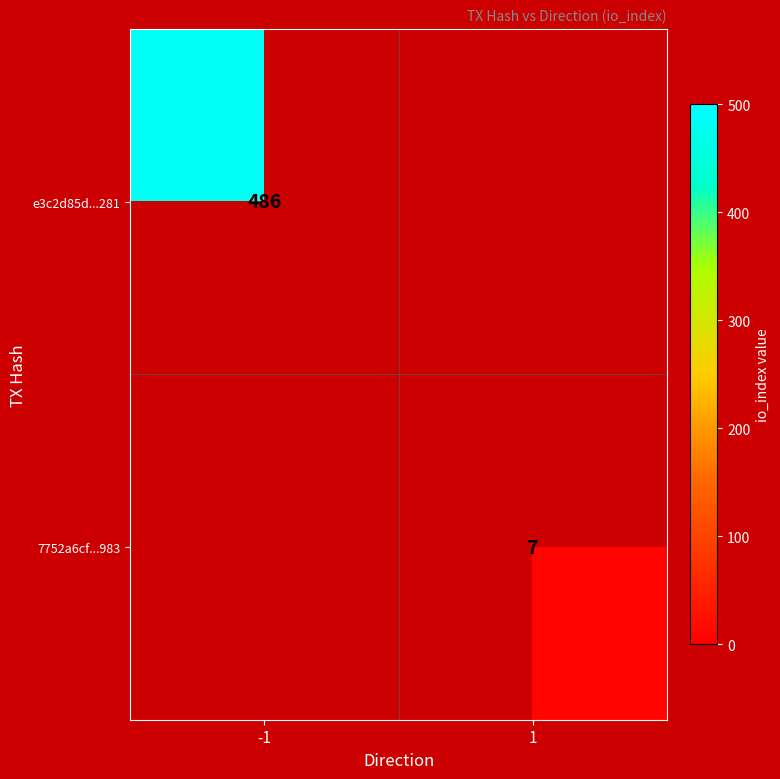

Is it true that 7752a6cf...983 equals 10 at 1?

False